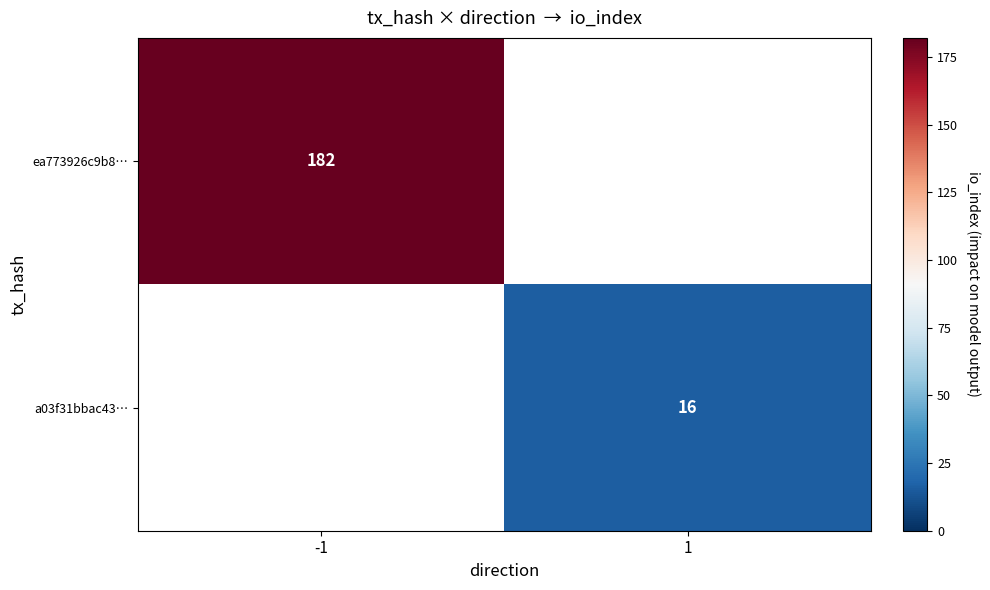

True or false: a03f31bbac43… has a value of 16 at 1.

True